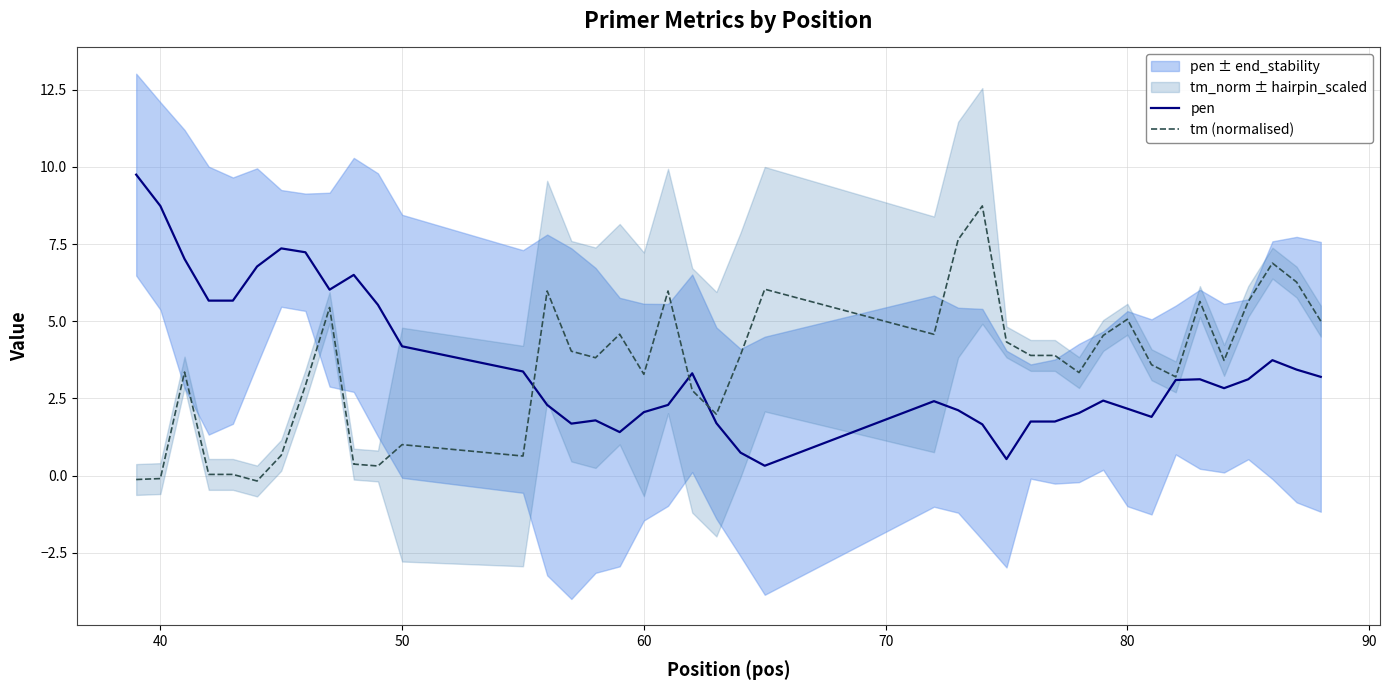

At how many categories does at least one series exceed 6?

13